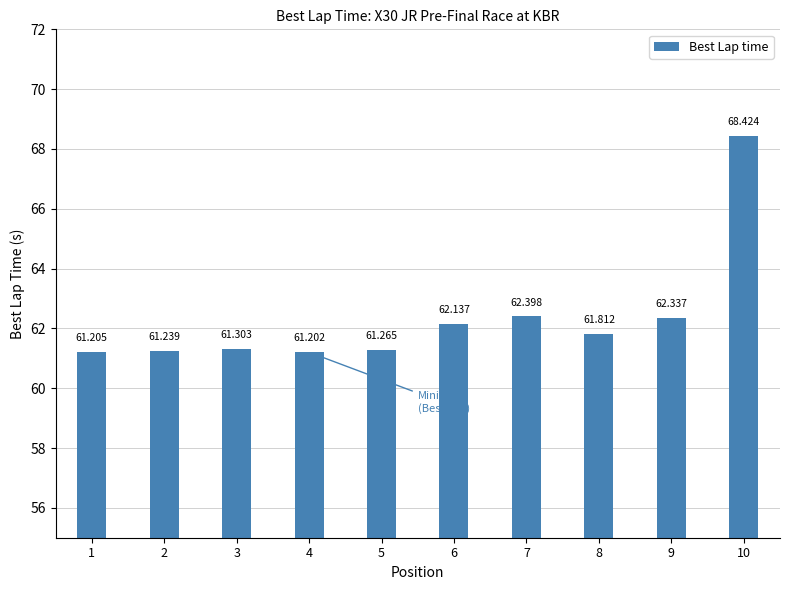

Where is the data nearest to the value 64?

7